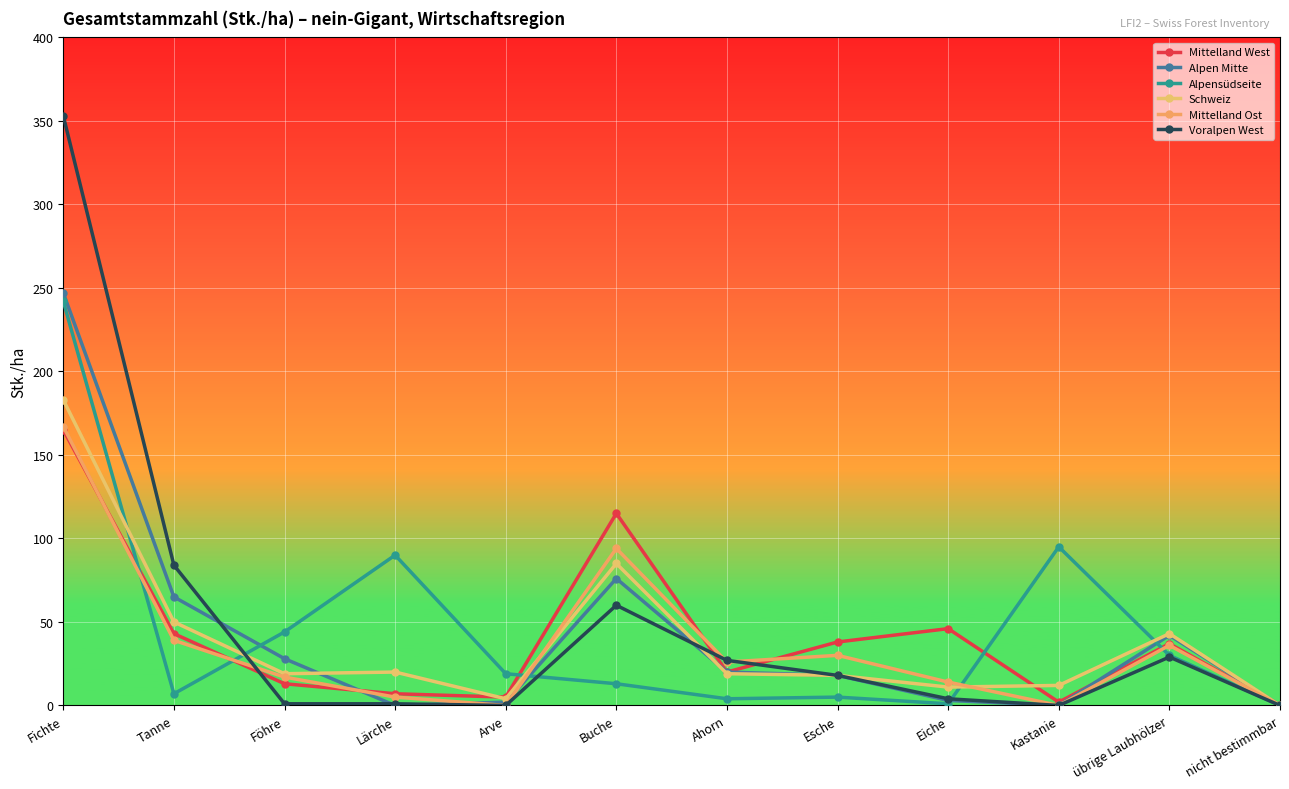

Where is Alpen Mitte nearest to the value 123?

Buche